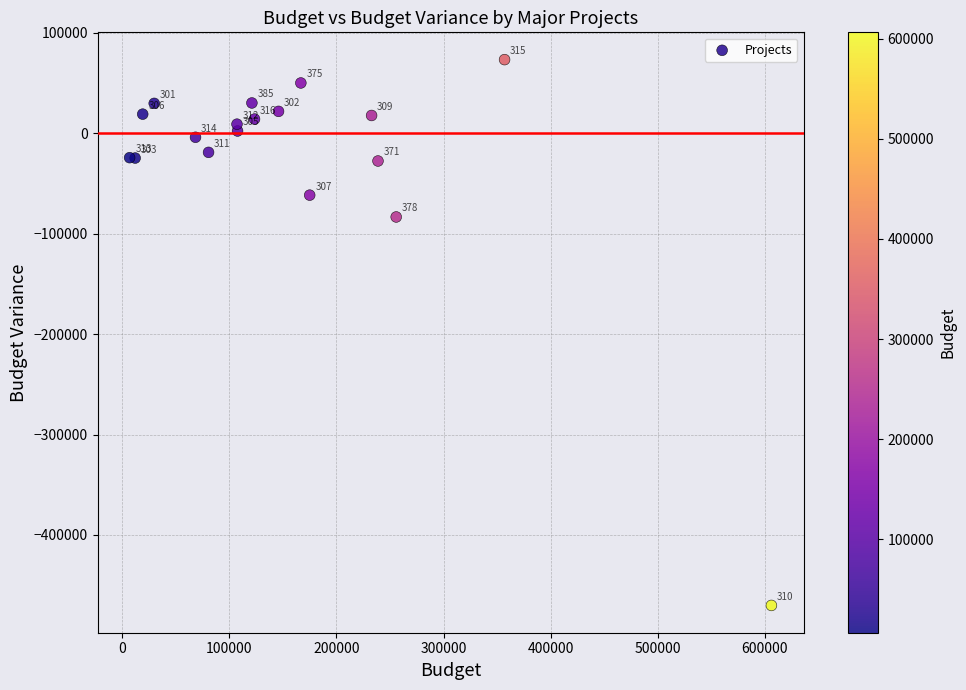

What Y value in the scatter plot is closest to -198424?

-83371.0